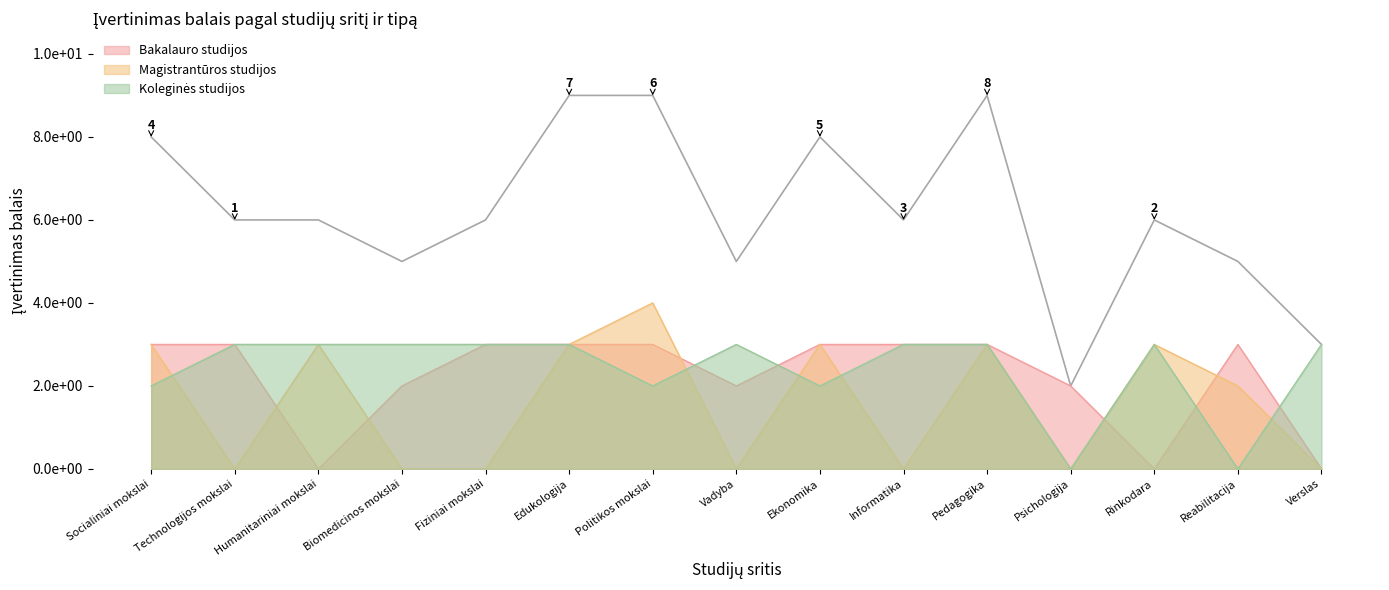

Rank the categories by Magistrantūros studijos value from lowest to highest.

Technologijos mokslai, Biomedicinos mokslai, Fiziniai mokslai, Vadyba, Informatika, Psichologija, Verslas, Reabilitacija, Socialiniai mokslai, Humanitariniai mokslai, Edukologija, Ekonomika, Pedagogika, Rinkodara, Politikos mokslai